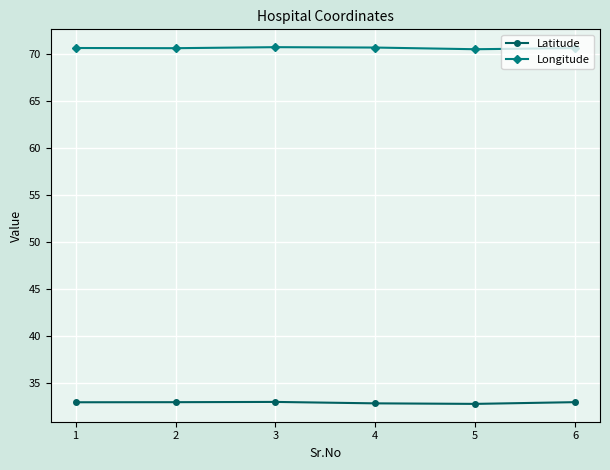

What is the difference between the highest and lowest values at 1?

37.6